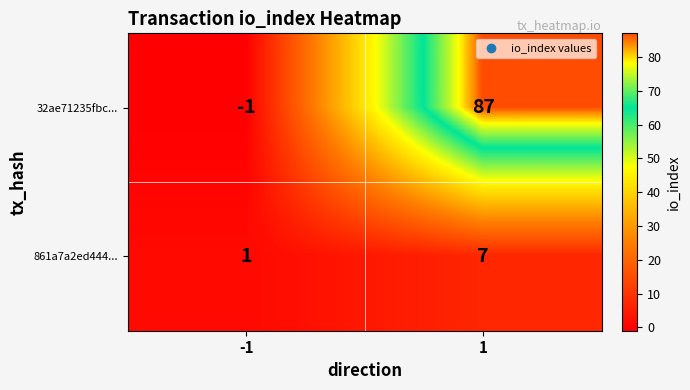

How many series are shown in this chart?

2